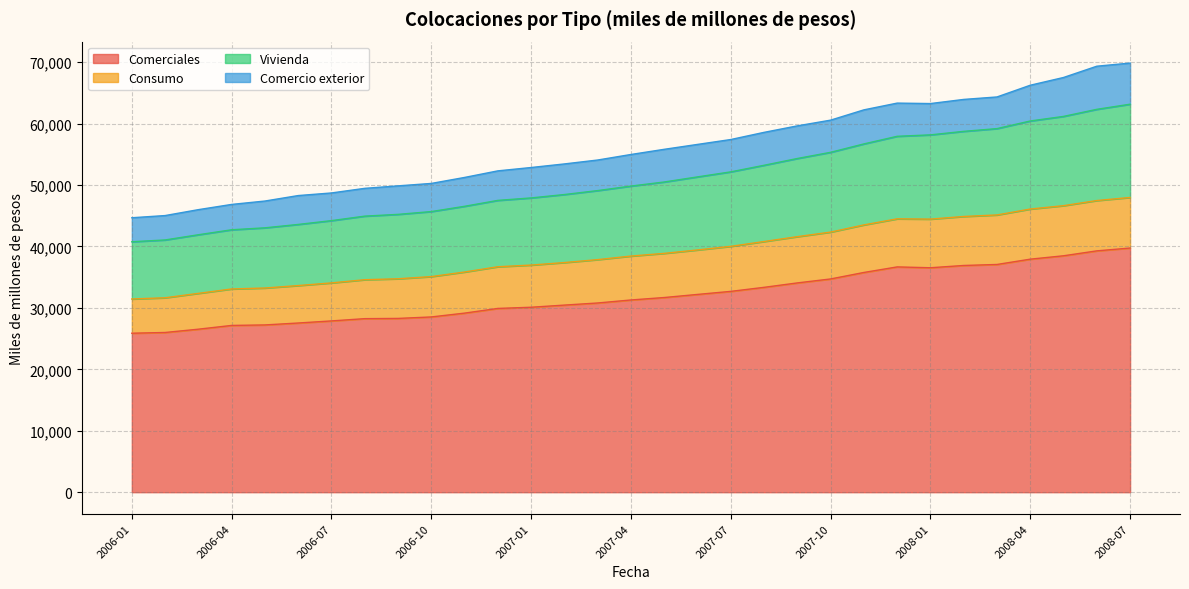

What is the total value across all series at 2006-10?

50256.3